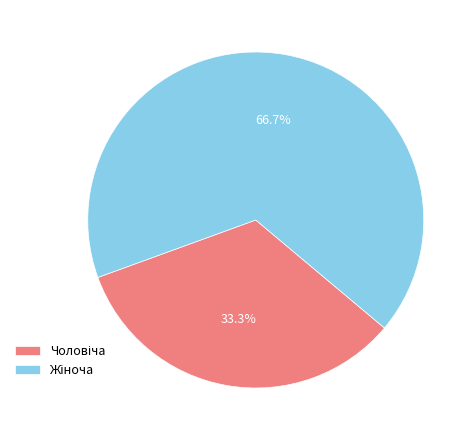

Is there any slice that represents more than half of the pie?

Yes